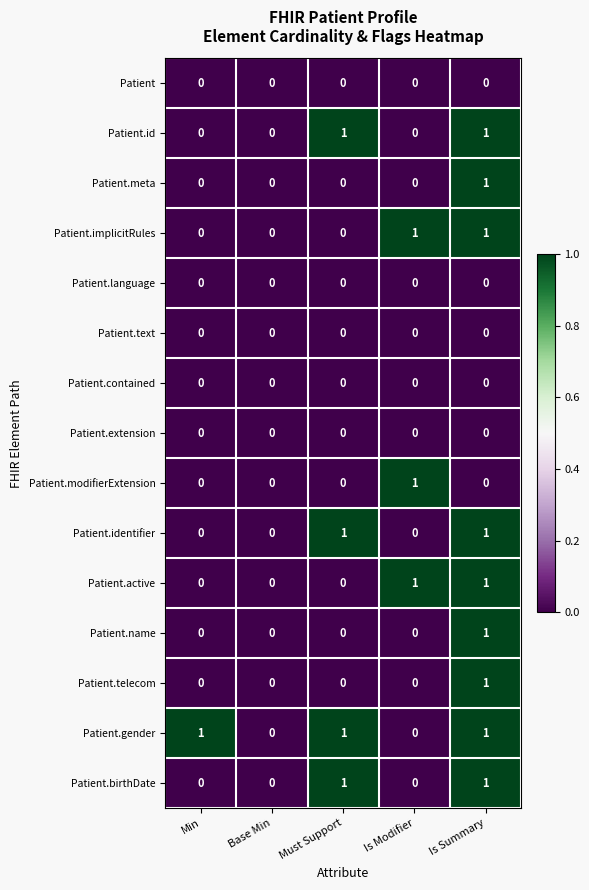

What is the total value across all series at Is Summary?

9